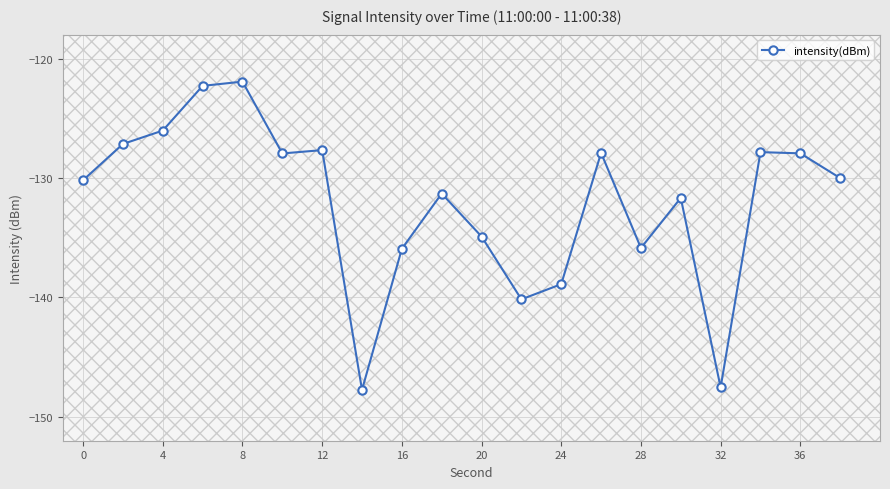

What is the minimum value shown in the chart?

-147.7